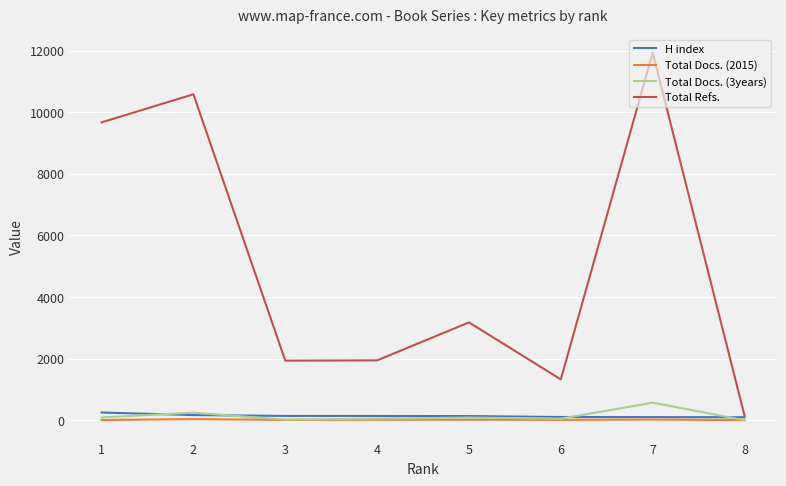

At which label does Total Docs. (2015) first exceed 20?

2